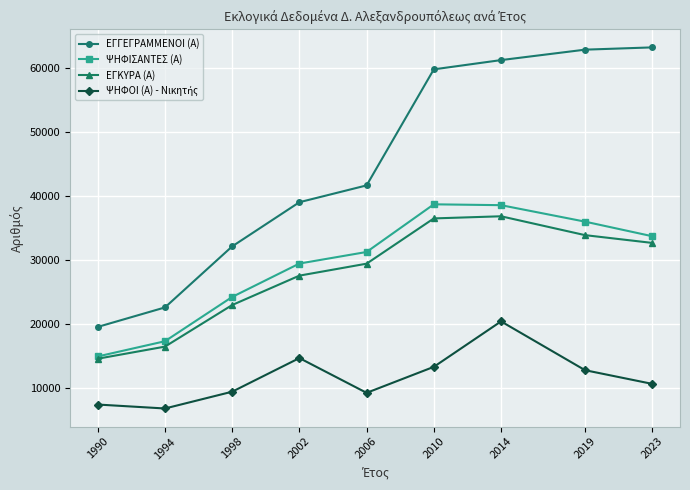

At which category is the sum across all series the highest?

2014